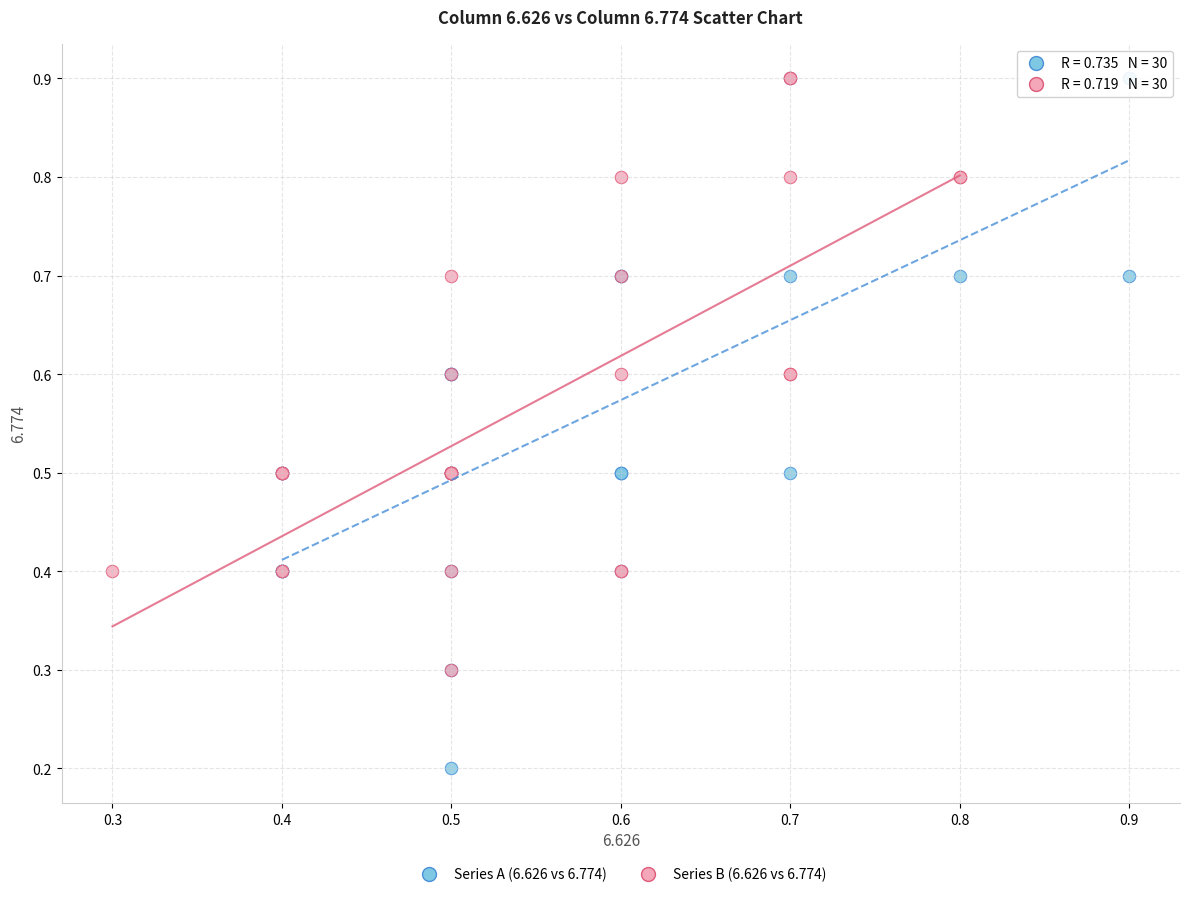

Which series contains the lowest Y value?

Series A (6.626 vs 6.774)